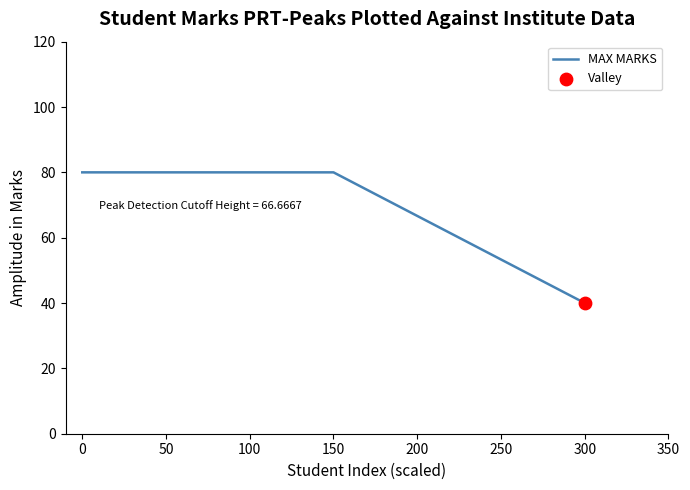

What is the change in value from 0 to 300?

-40